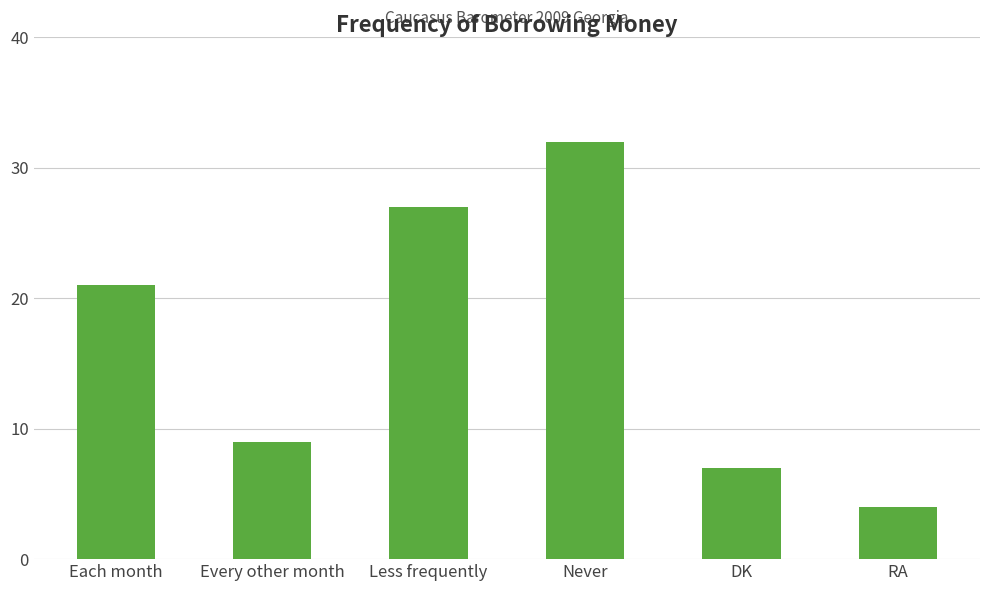

The chart shows a value of 32 at Never. True or false?

True